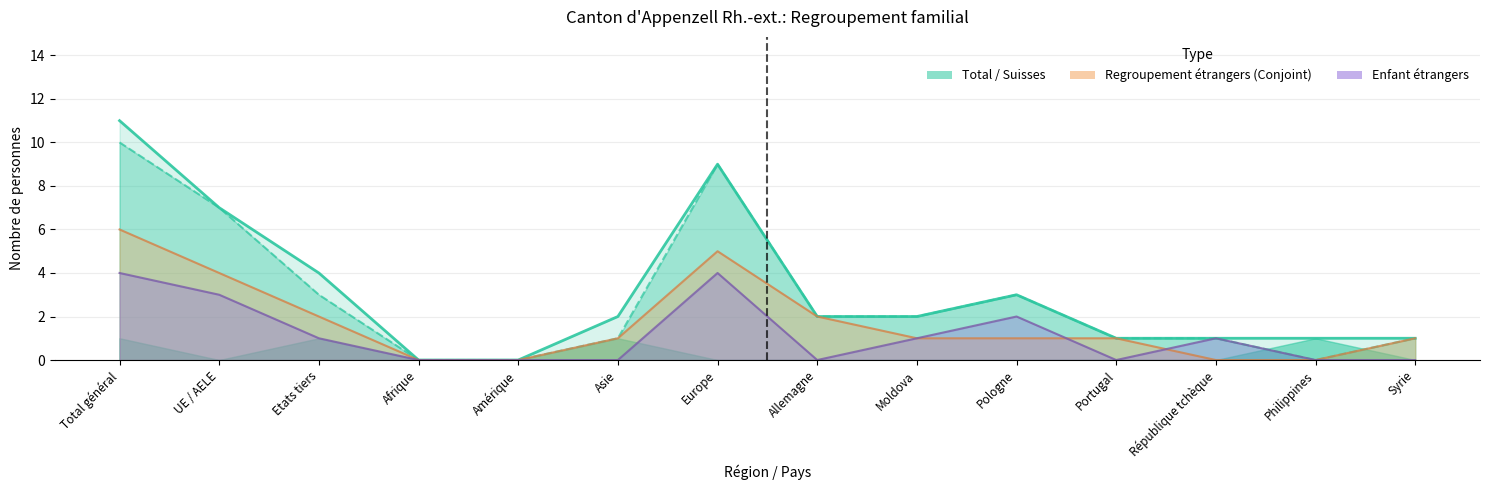

Does the chart display data point markers on the line(s)?

No